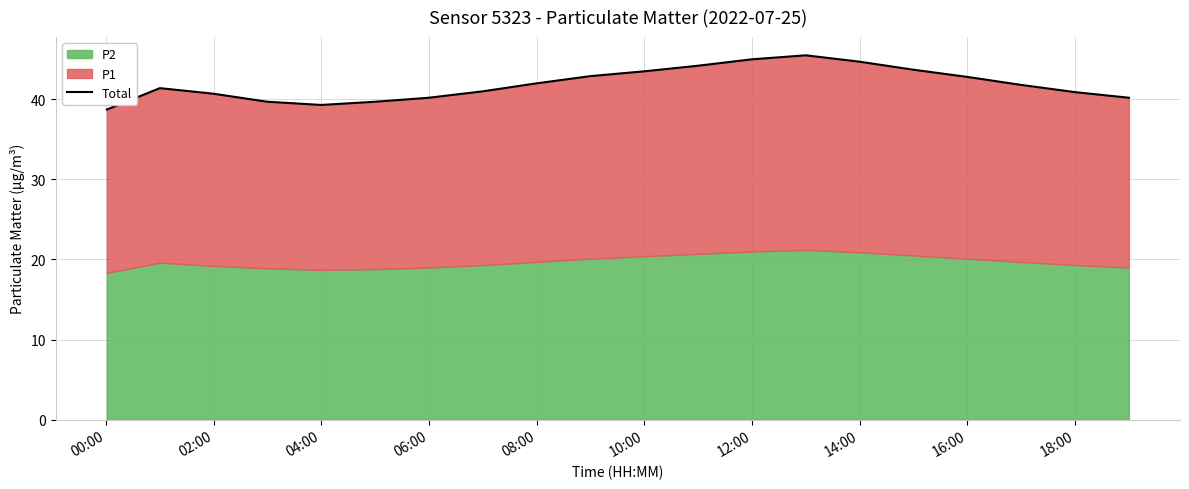

What is the value of the 2nd point from the left?

41.4